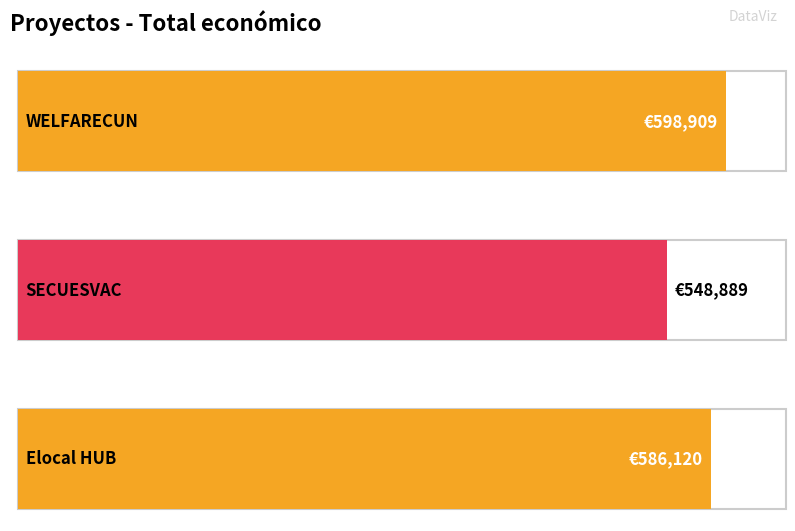

What value does the data have at SECUESVAC, to the nearest 100?

548900